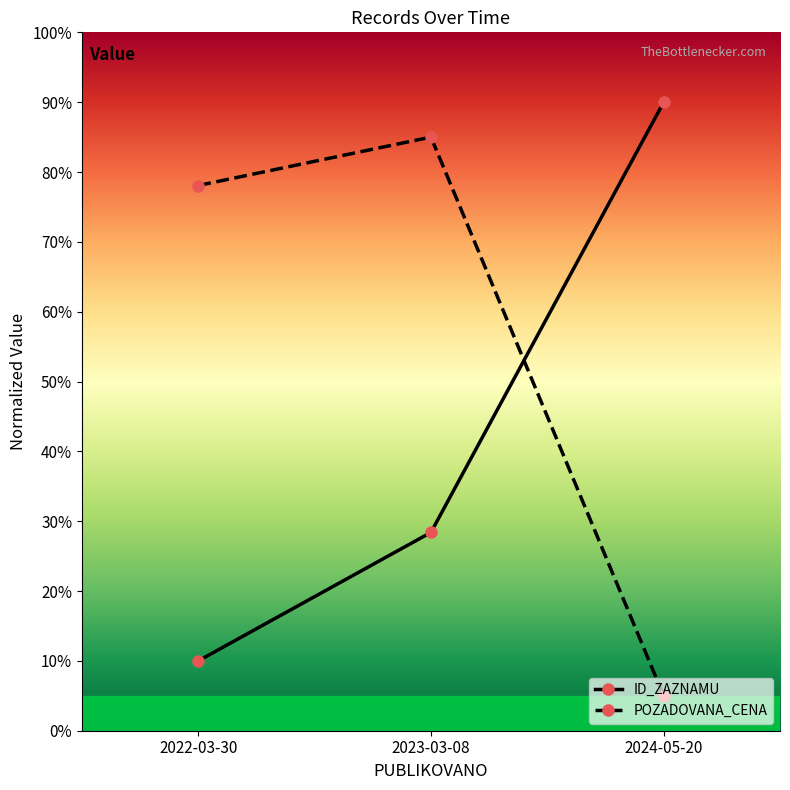

At which category does the chart reach its minimum across all series?

2024-05-20